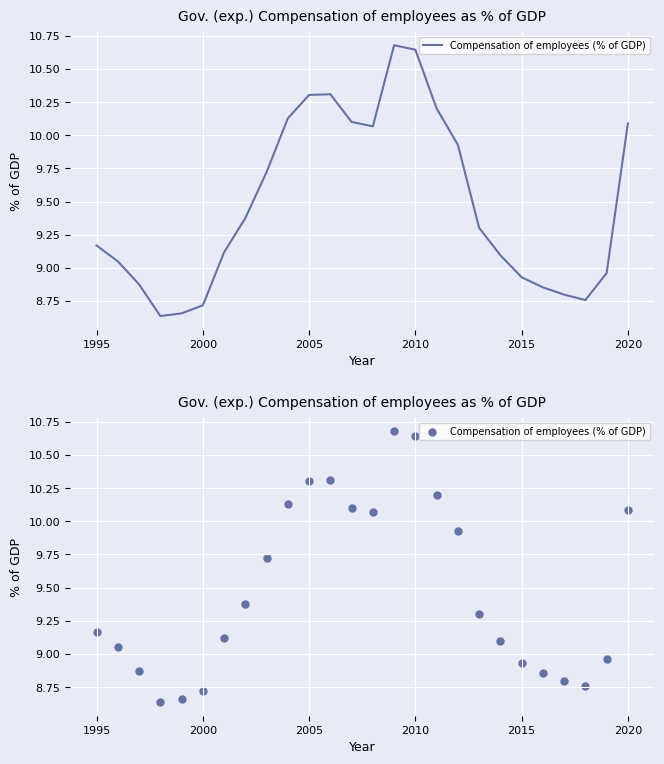

What is the change in value from 6 to 8?

+0.6